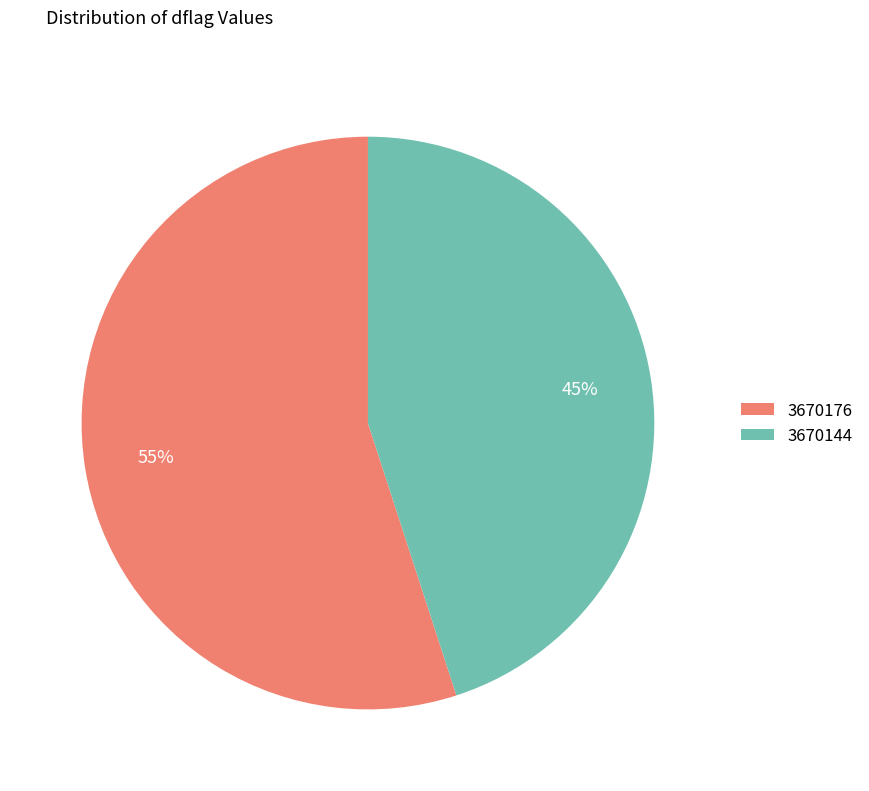

To the nearest percent, what percentage of the pie is 3670176?

55%